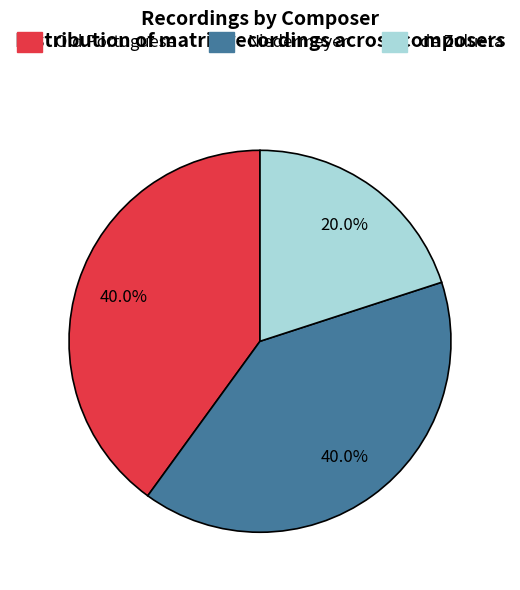

Which category has the smallest portion of the pie?

de Zulueta